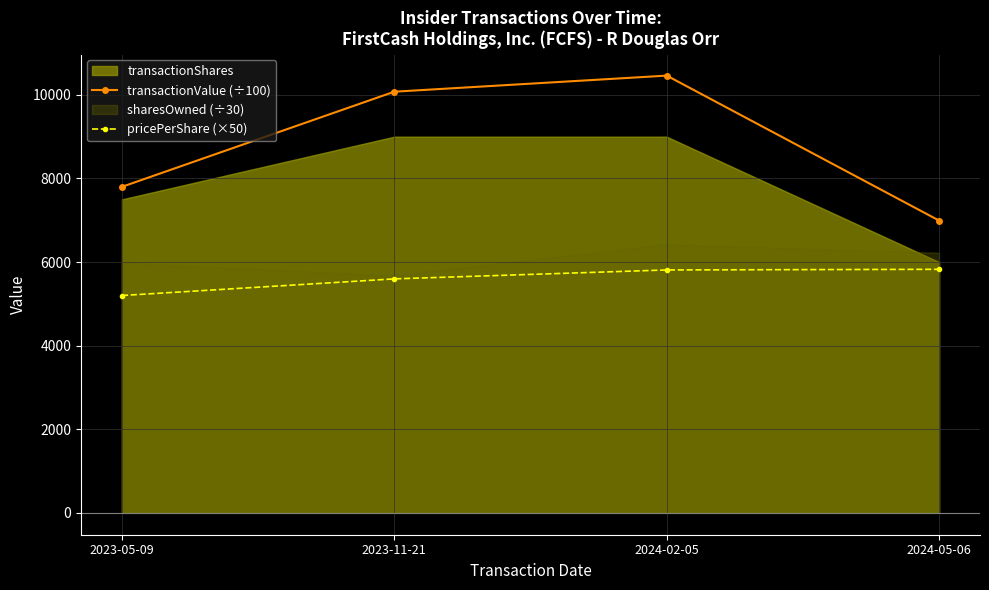

True or false: pricePerShare (×50) has more than 0 points higher than both neighbors.

False